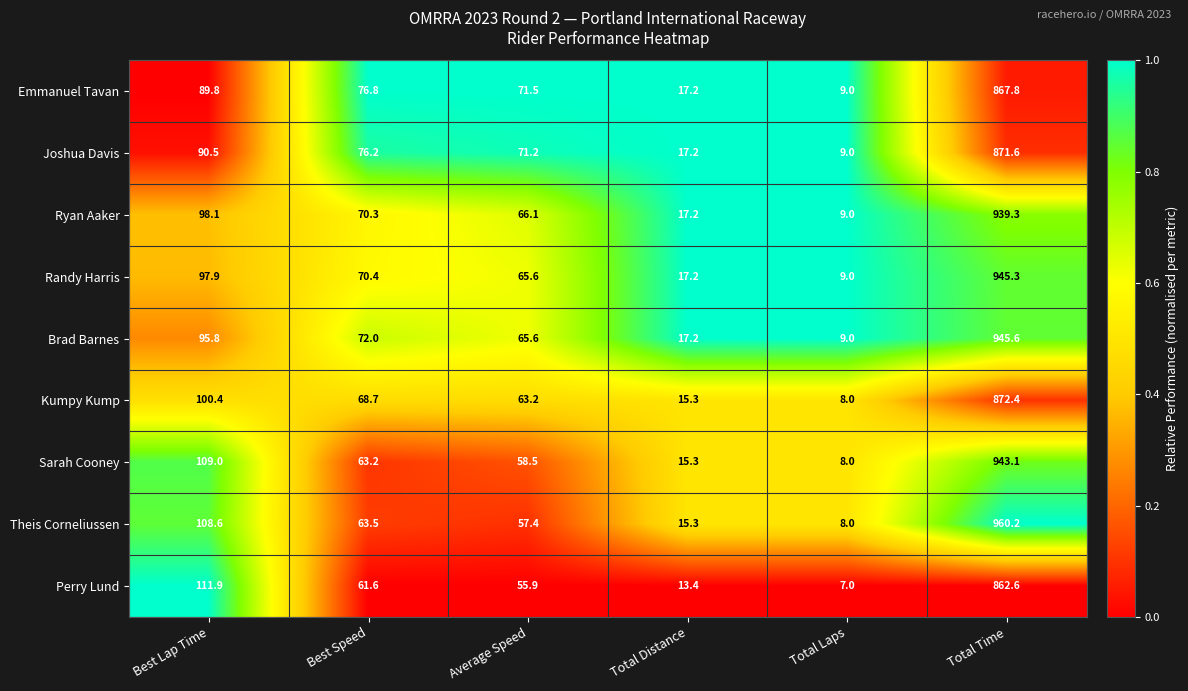

Which series has the largest range (max minus min)?

Theis Corneliussen